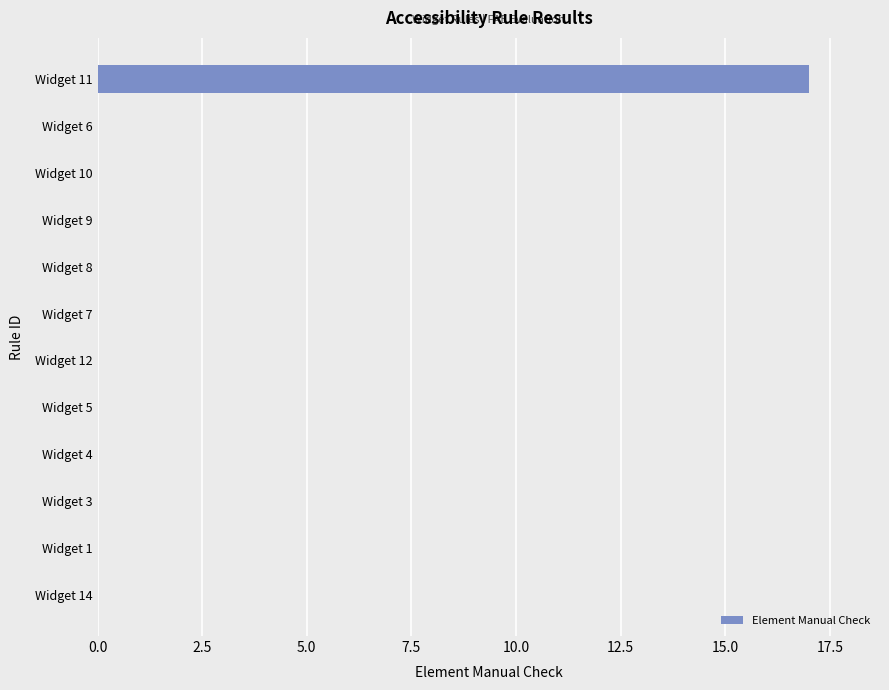

At which category does the chart reach its peak across all series?

Widget 11